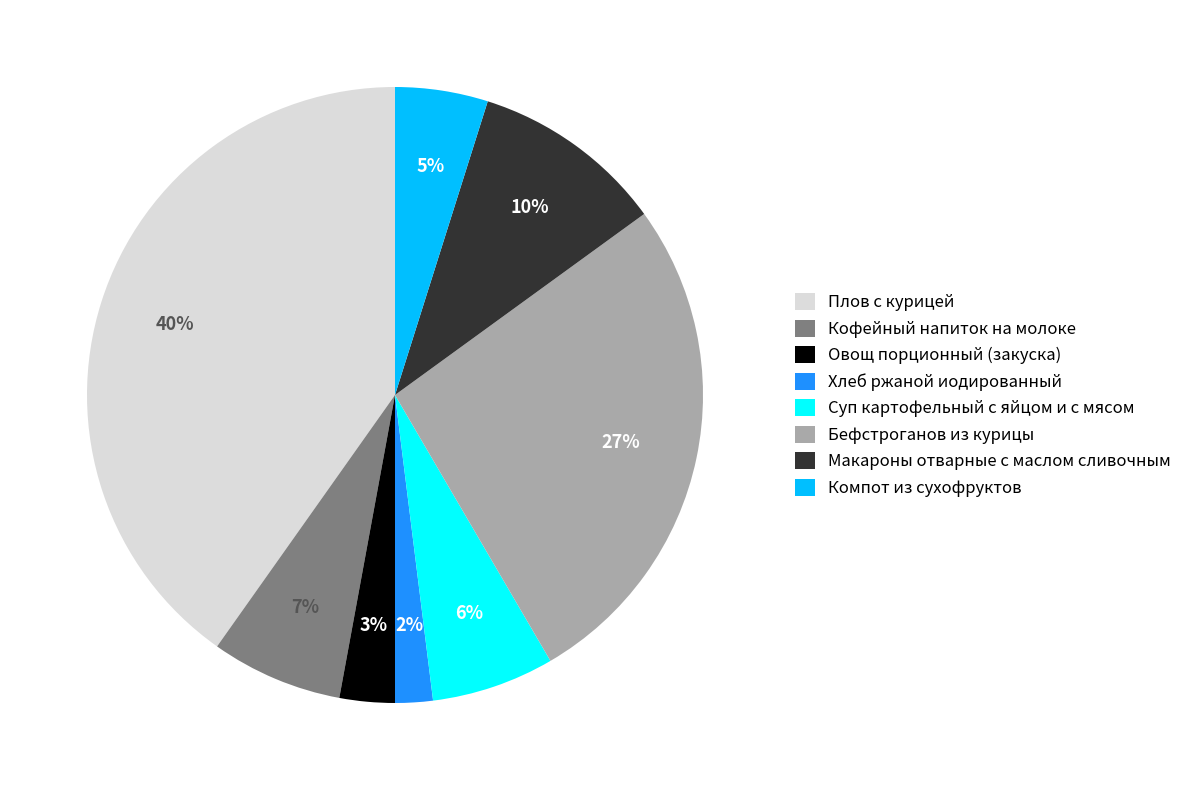

Is it true that Суп картофельный с яйцом и с мясом is 17% of the pie?

False